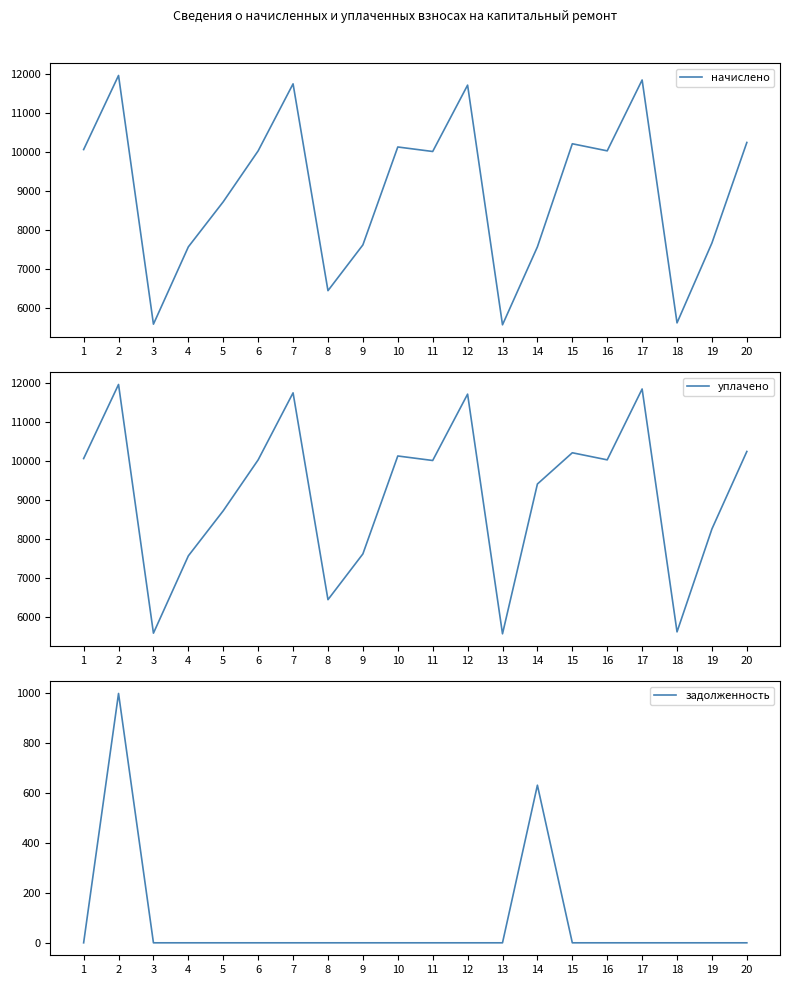

Which series has the widest spread of values?

начислено